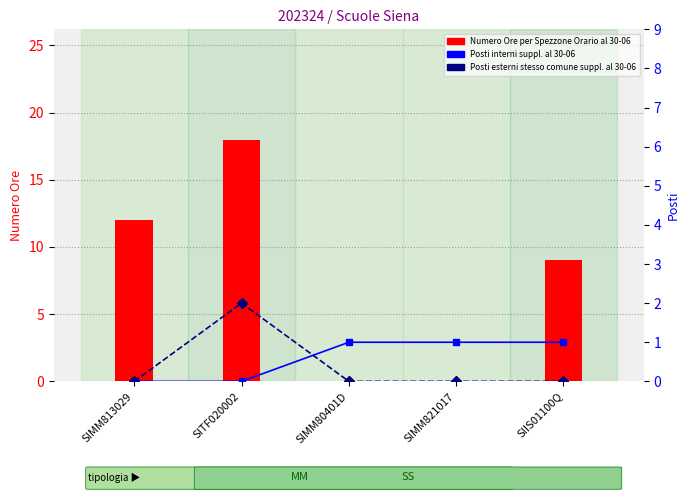

What is the sum of the Posti interni suppl. al 30-06 values at SITF020002 and SIMM80401D?

1